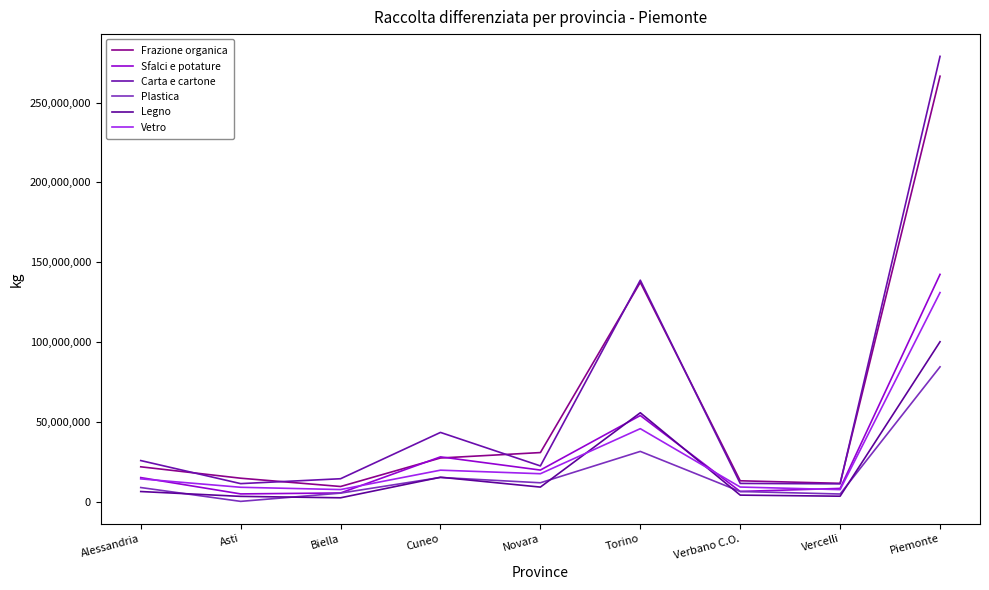

What is the label of the 2nd point from the left?

Asti